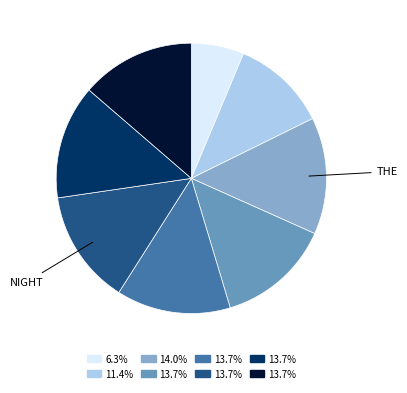

Is there any slice that represents more than half of the pie?

No